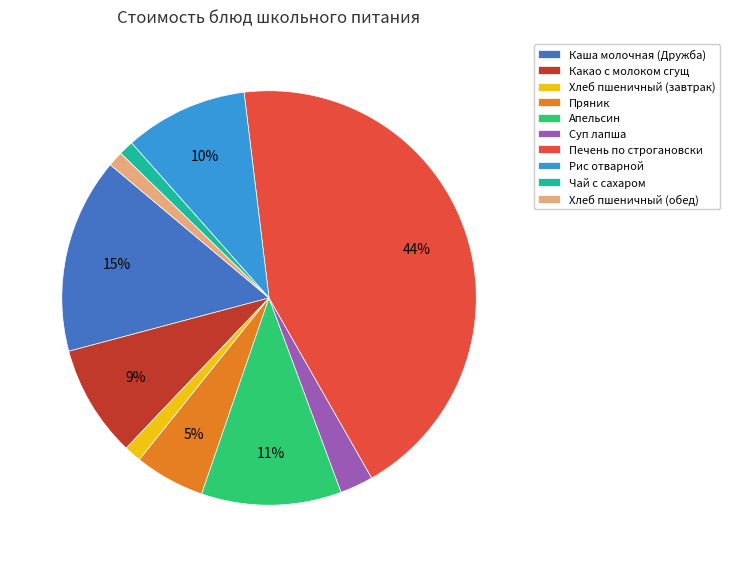

Does Суп лапша account for over 50% of the chart?

No